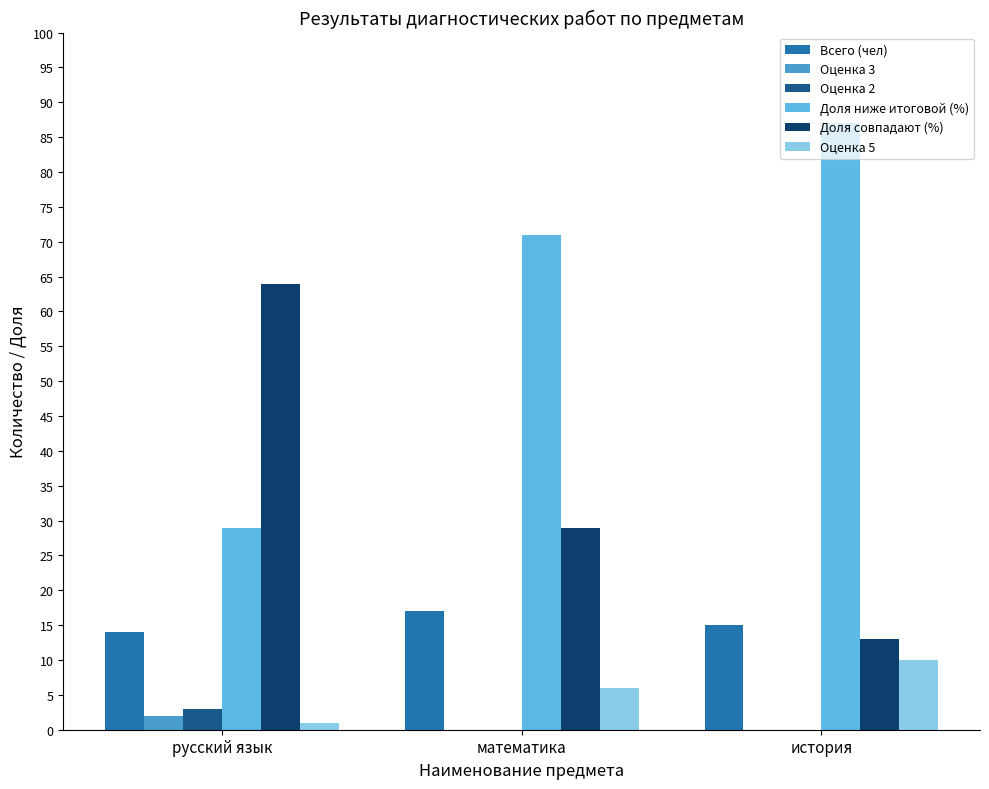

What is the label of the 2nd bar from the left?

математика